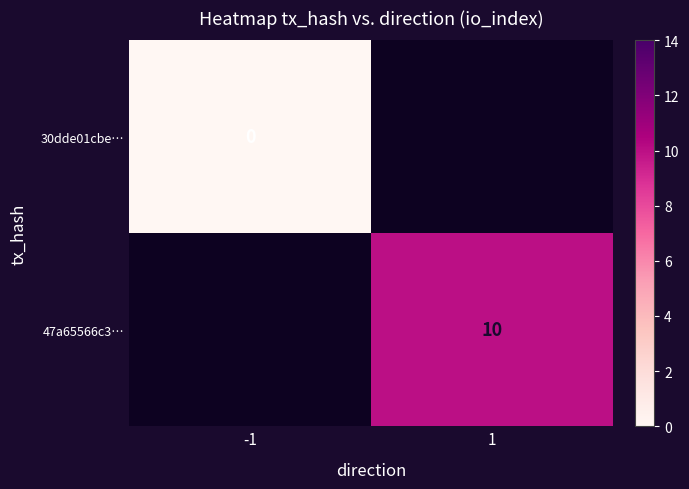

Is it true that 47a65566c3… equals 10 at 1?

True